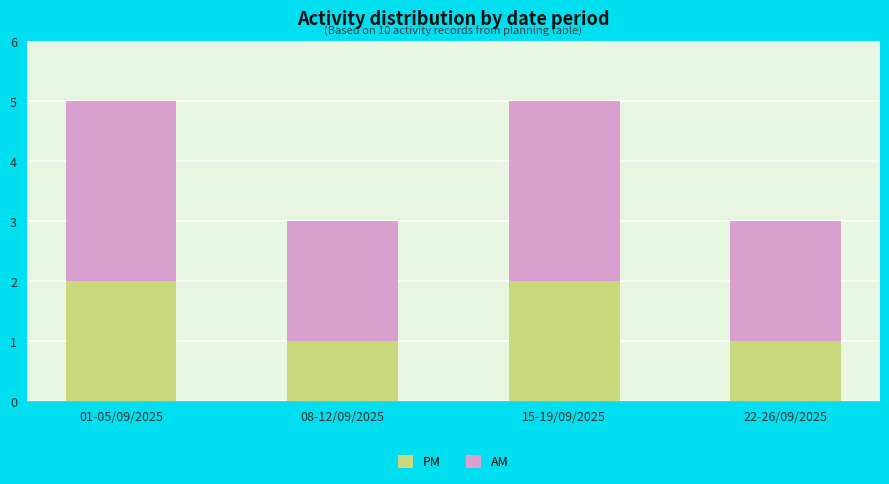

What is the total value across all series at 22-26/09/2025?

3